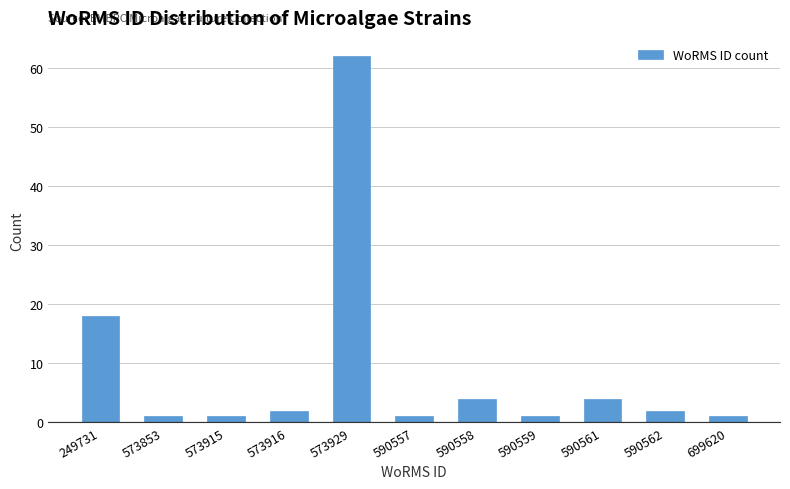

Reading right to left, extract all data points from this chart.

1	2	4	1	4	1	62	2	1	1	18